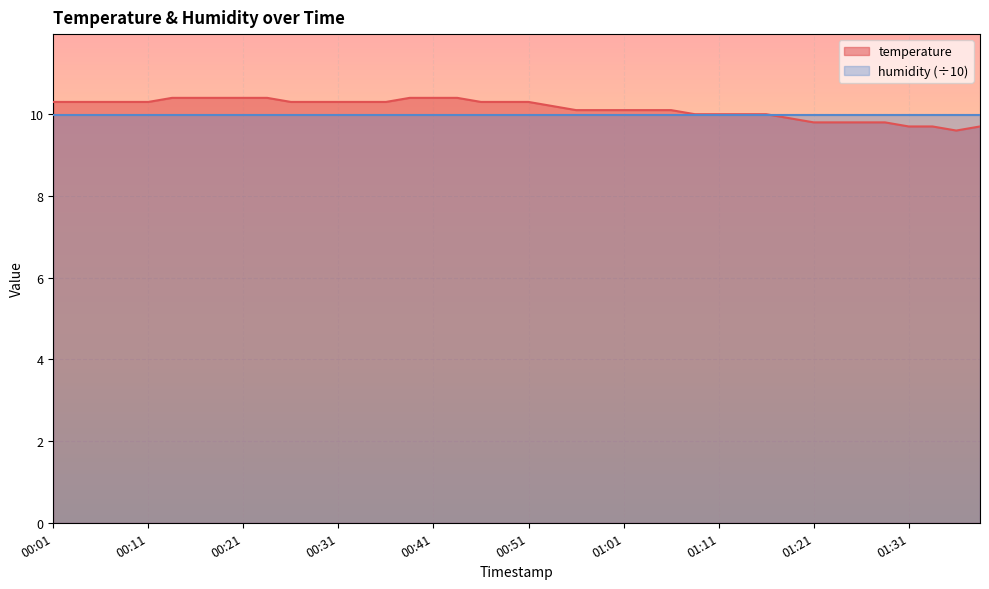

What is the label of the 32nd point from the right?

00:21